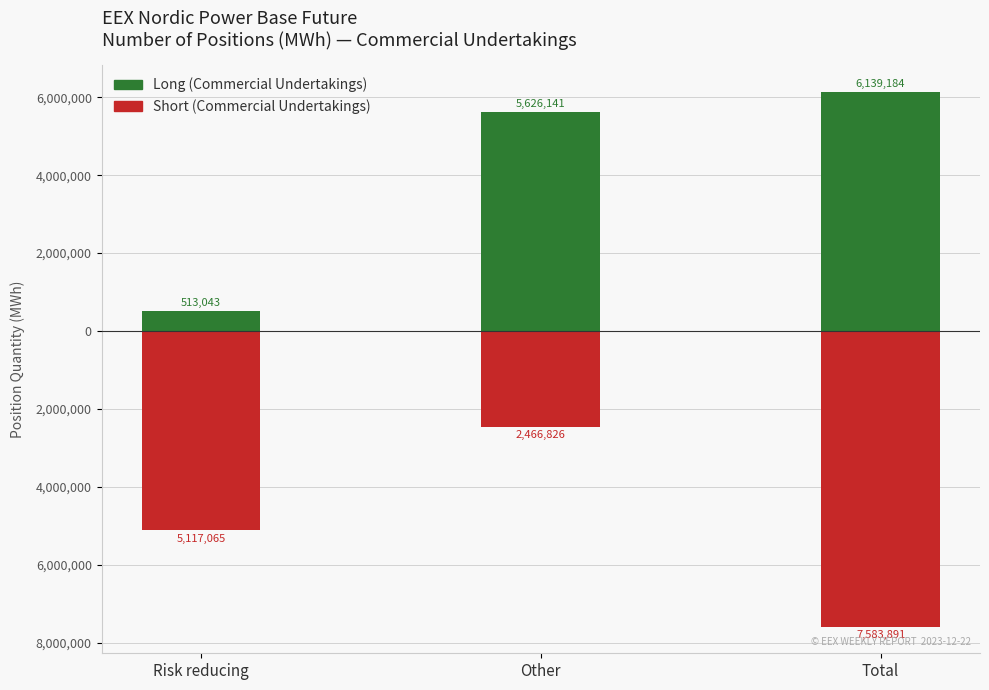

Which category has the highest value in the Short (Commercial Undertakings) series?

Other